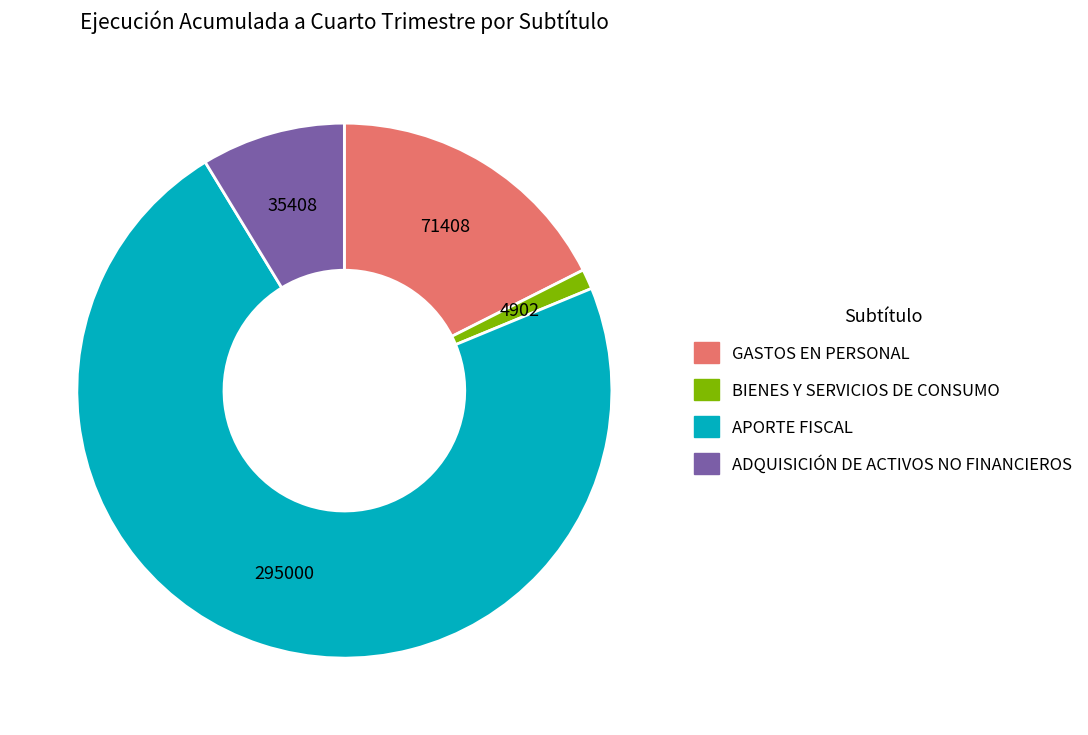

Which category has the biggest portion of the pie?

APORTE FISCAL